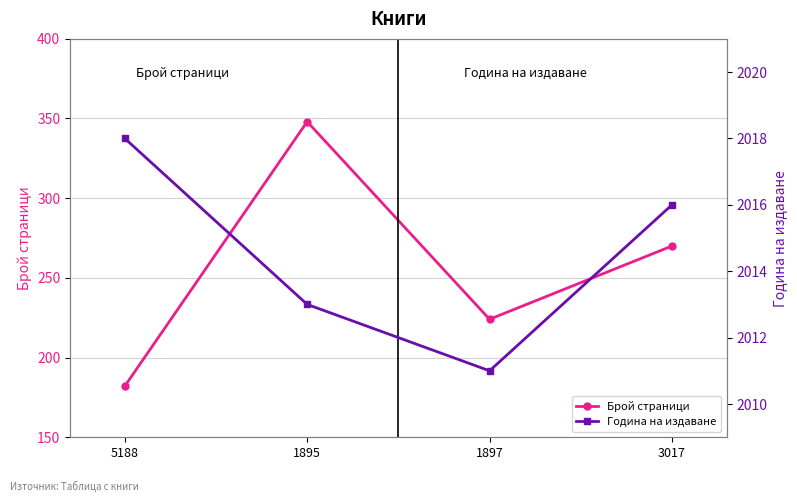

At which label does Брой страници first exceed 270?

1895